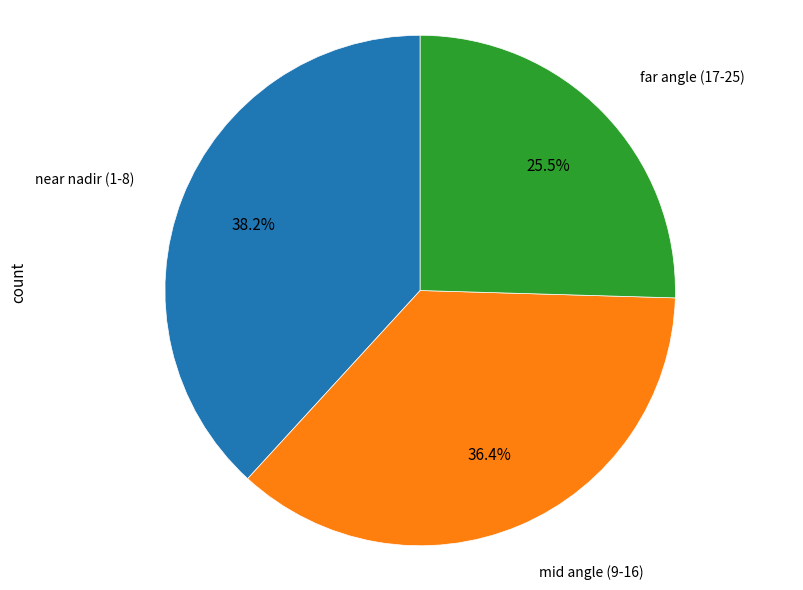

Rank the categories by value from lowest to highest.

far angle (17-25), mid angle (9-16), near nadir (1-8)